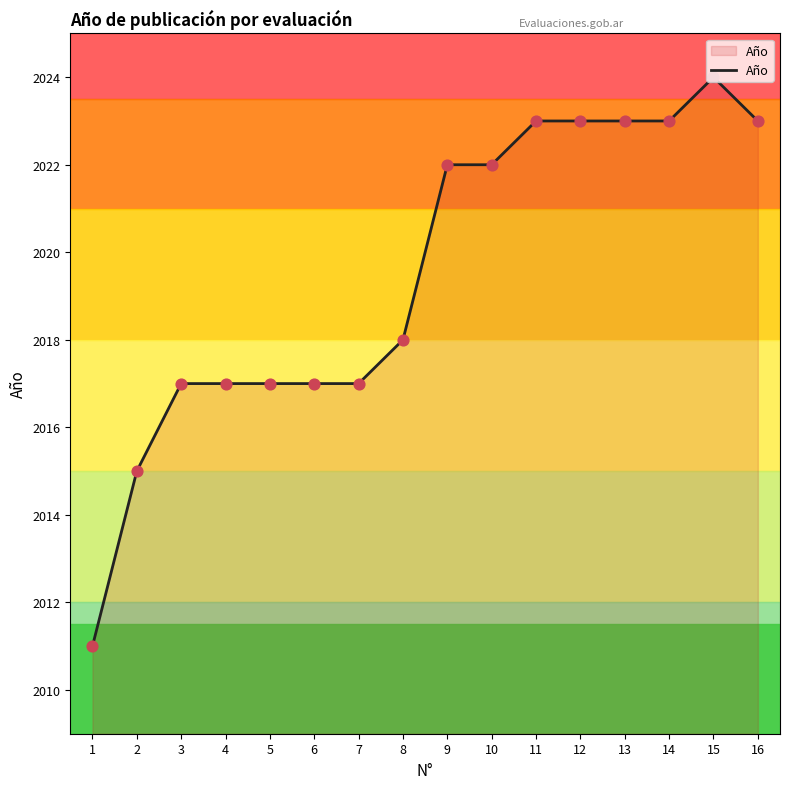

Between 3 and 14, which is larger?

14